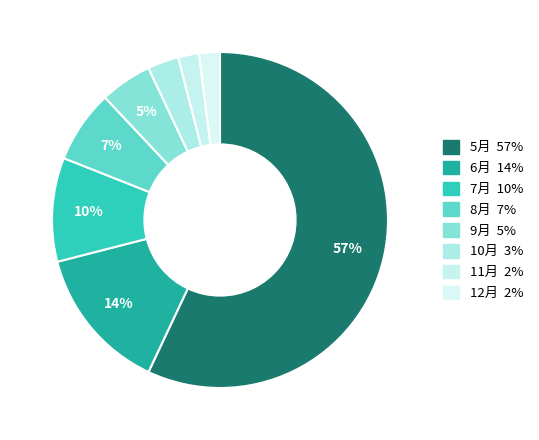

How many segments does this pie chart have?

8